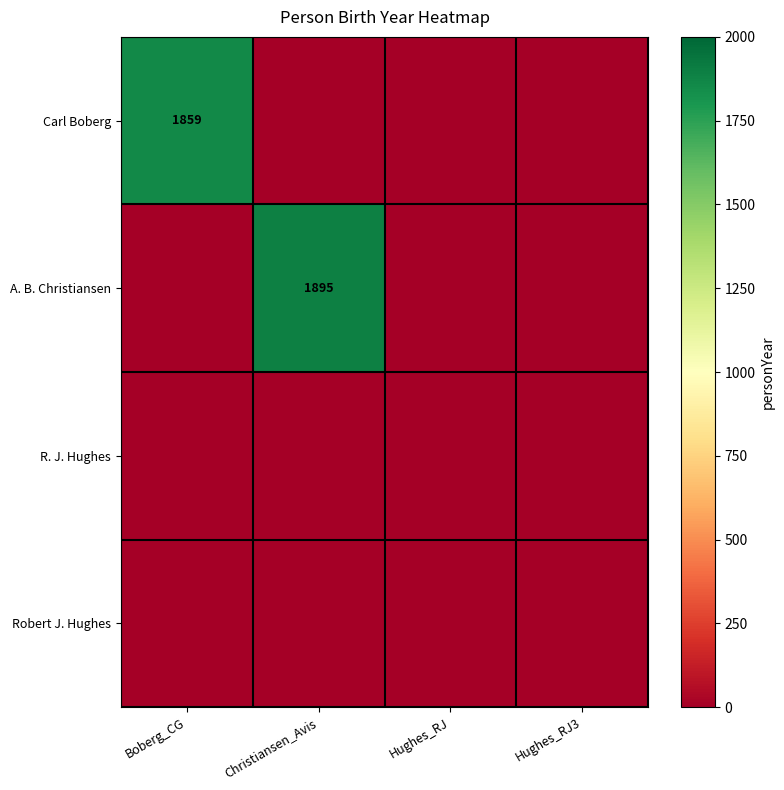

The value of A. B. Christiansen at Christiansen_Avis is 731. True or false?

False